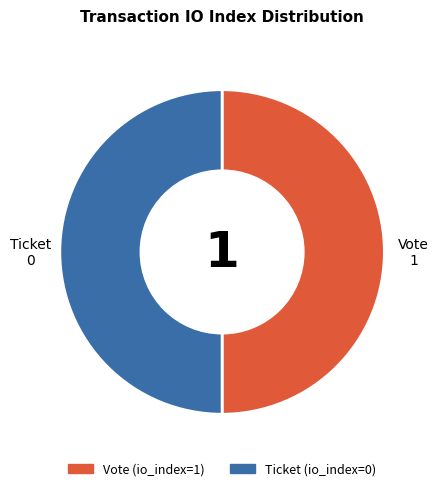

Approximately how many times larger is the value at Ticket compared to Vote?

1.0